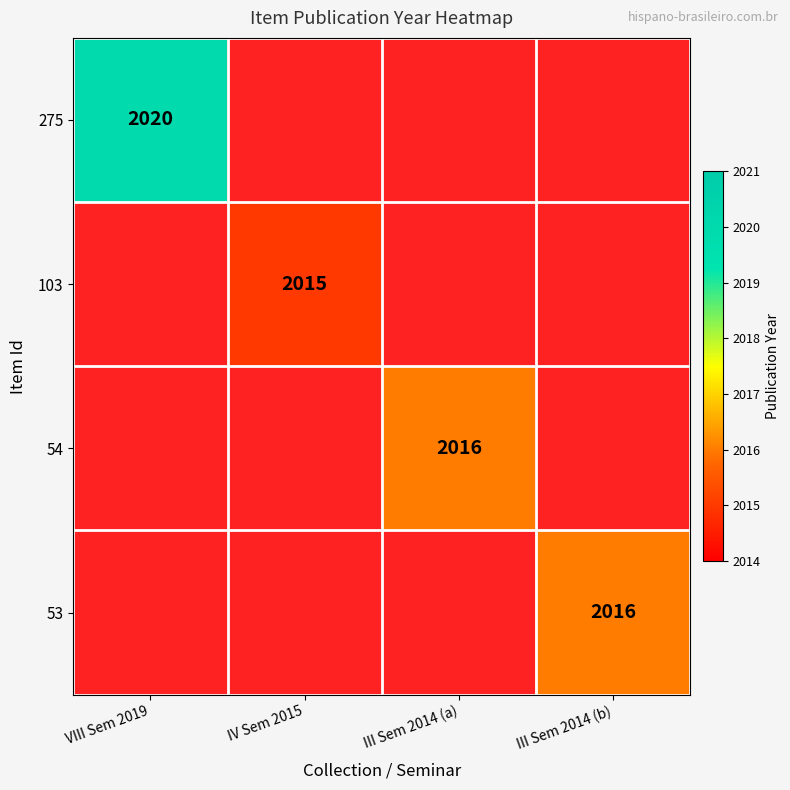

Is it true that 53 equals 717 at III Sem 2014 (b)?

False